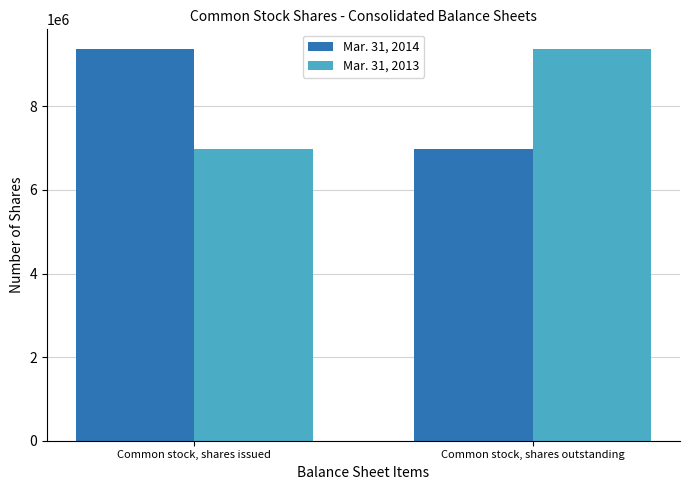

What is the label of the 2nd bar from the left?

Common stock, shares outstanding